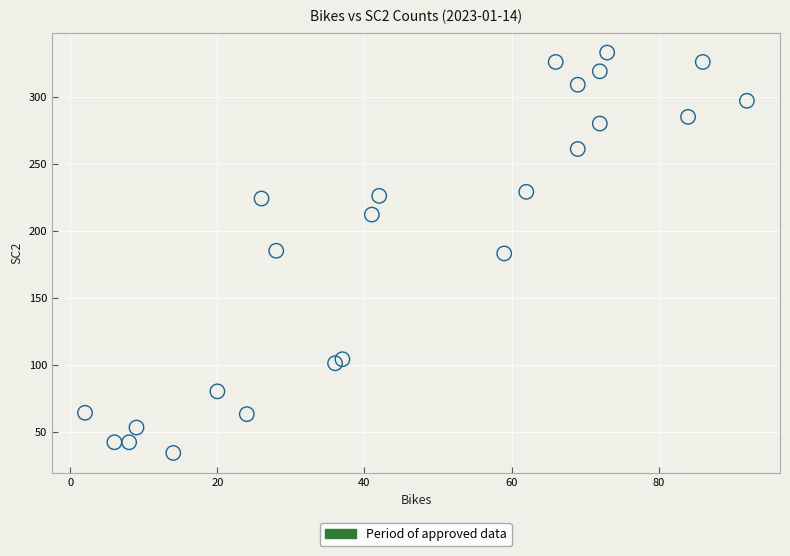

What is the range of Y values (max minus min)?

299